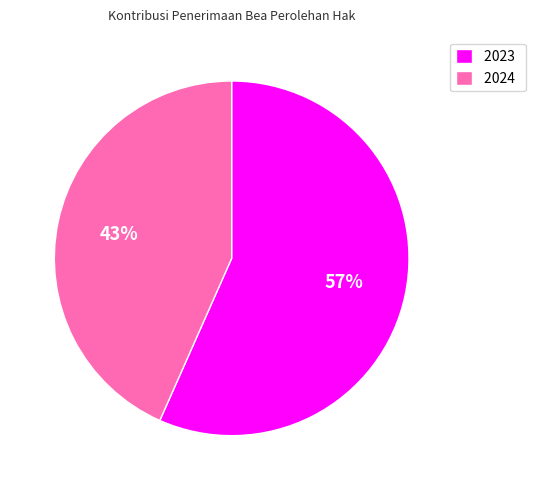

What is the ratio of the value at 2023 to the value at 2024?

1.3